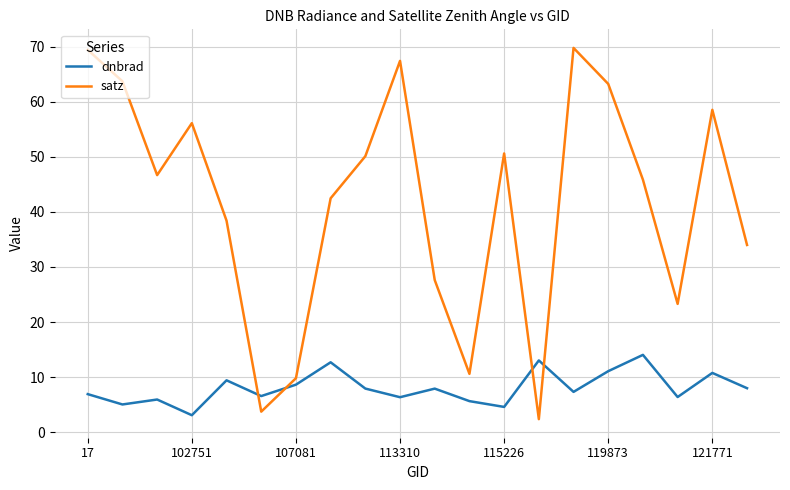

Which series has the largest range (max minus min)?

satz